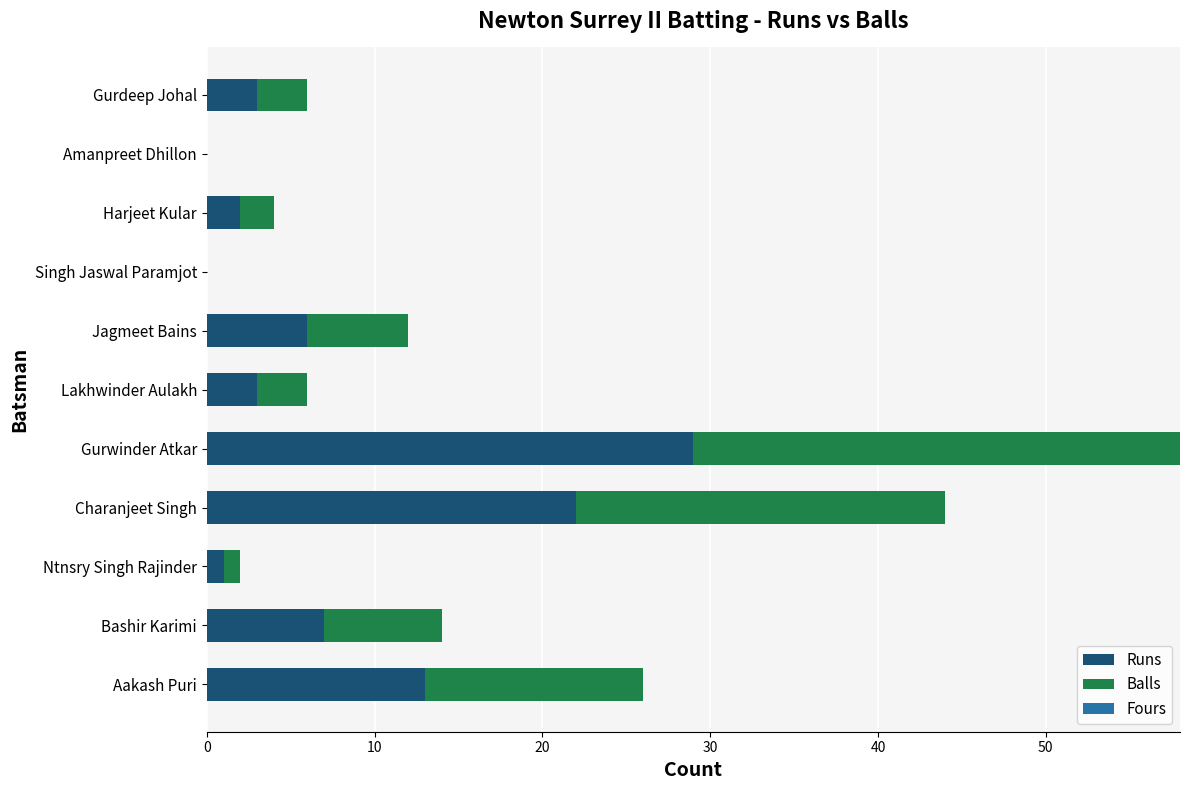

What is the maximum value for Runs?

29